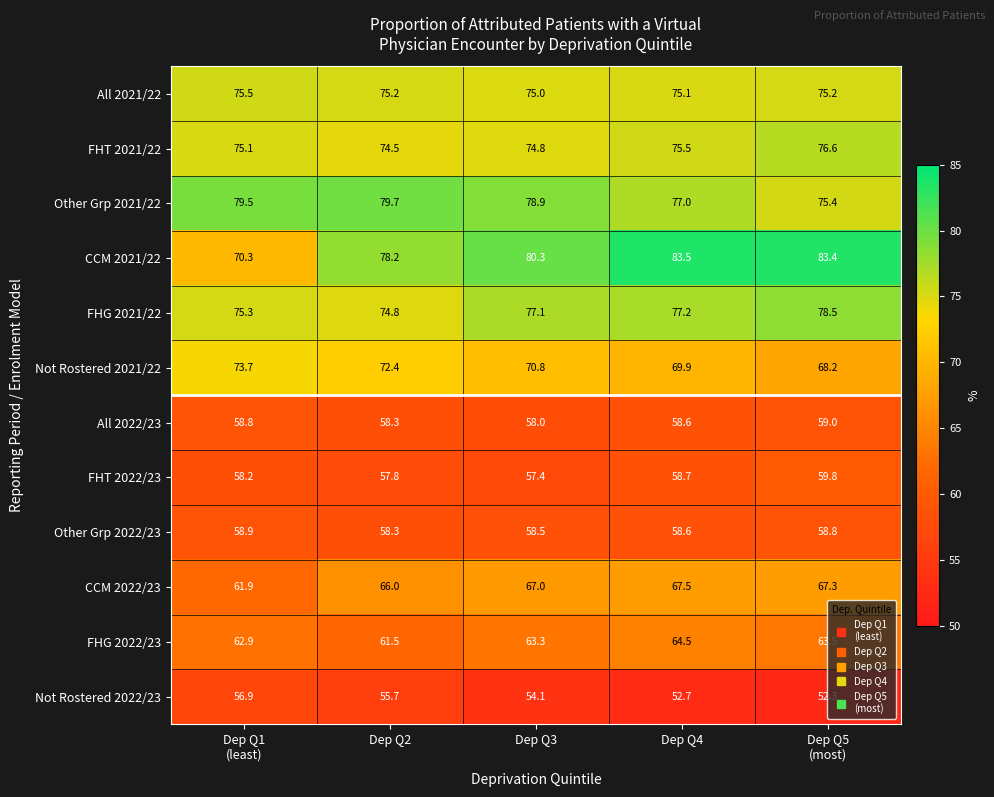

Rank the series by their maximum value, from highest to lowest.

CCM 2021/22, Other Grp 2021/22, FHG 2021/22, FHT 2021/22, All 2021/22, Not Rostered 2021/22, CCM 2022/23, FHG 2022/23, FHT 2022/23, All 2022/23, Other Grp 2022/23, Not Rostered 2022/23